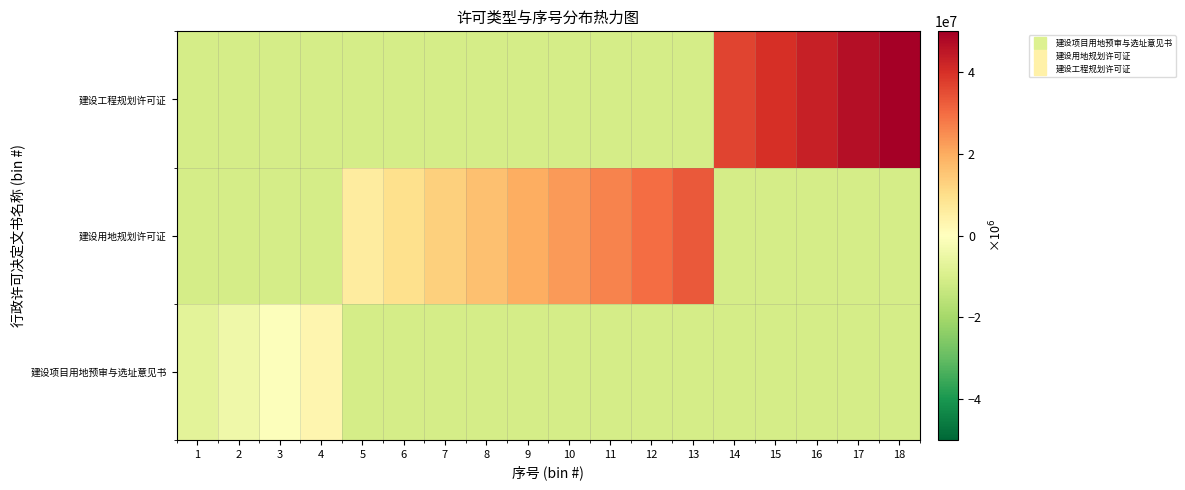

Reading left to right, transcribe all the data shown in this chart.

建设项目用地预审与选址意见书: 1=-7303370.8	2=-3932584.3	3=-561797.8	4=2808988.8	5=-10674157.3	6=-10674157.3	7=-10674157.3	8=-10674157.3	9=-10674157.3	10=-10674157.3	11=-10674157.3	12=-10674157.3	13=-10674157.3	14=-10674157.3	15=-10674157.3	16=-10674157.3	17=-10674157.3	18=-10674157.3
建设用地规划许可证: 1=-10674157.3	2=-10674157.3	3=-10674157.3	4=-10674157.3	5=6179775.3	6=9550561.8	7=12921348.3	8=16292134.8	9=19662921.3	10=23033707.9	11=26404494.4	12=29775280.9	13=33146067.4	14=-10674157.3	15=-10674157.3	16=-10674157.3	17=-10674157.3	18=-10674157.3
建设工程规划许可证: 1=-10674157.3	2=-10674157.3	3=-10674157.3	4=-10674157.3	5=-10674157.3	6=-10674157.3	7=-10674157.3	8=-10674157.3	9=-10674157.3	10=-10674157.3	11=-10674157.3	12=-10674157.3	13=-10674157.3	14=36516853.9	15=39887640.4	16=43258427.0	17=46629213.5	18=50000000.0